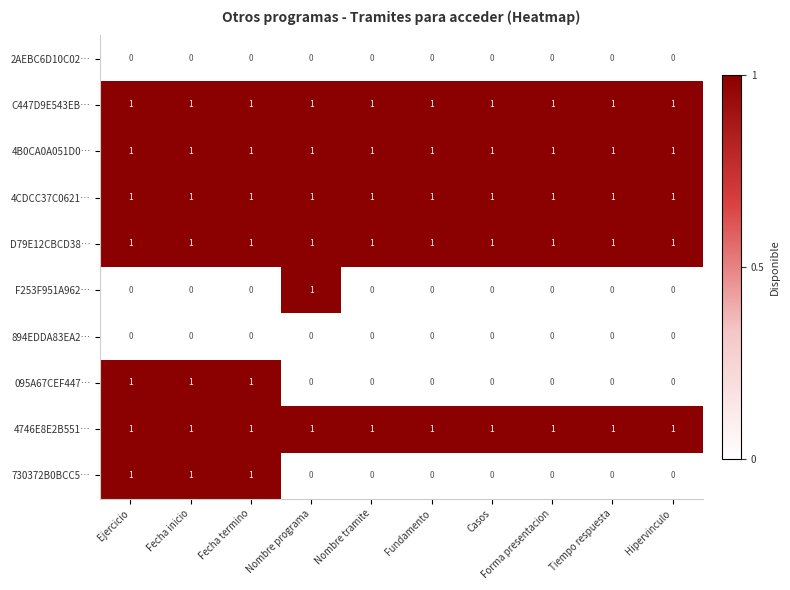

What is the sum of all 4CDCC37C0621… values?

10